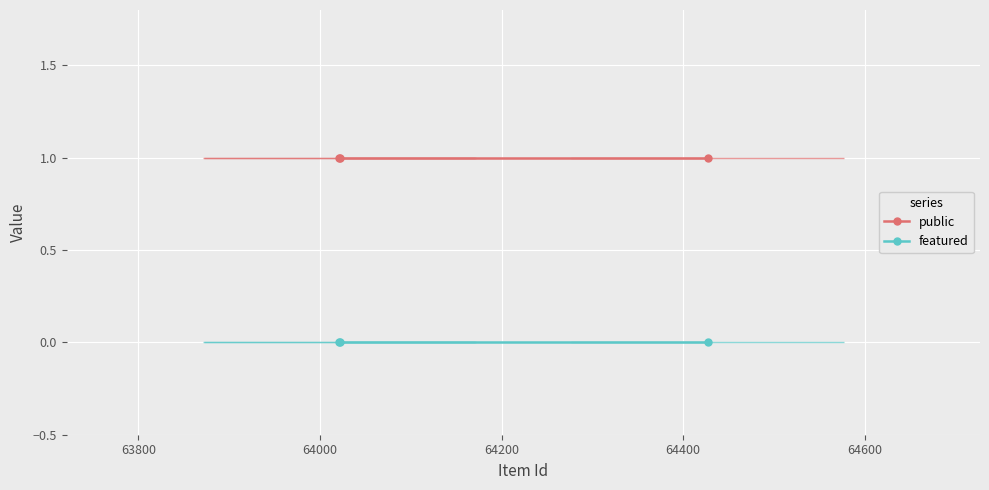

Which series has the largest total across all categories?

public